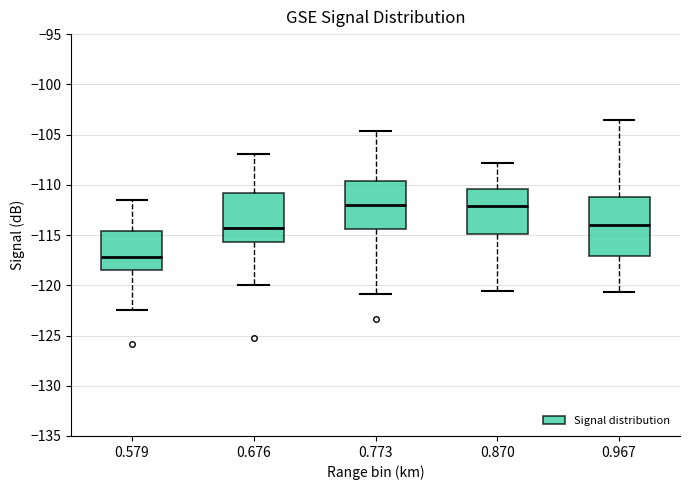

Where does the upper whisker of the box at x = 0.773 end on the y-axis? The values are not printed on the chart, so give them approximately, as read against the axis.

-104.5